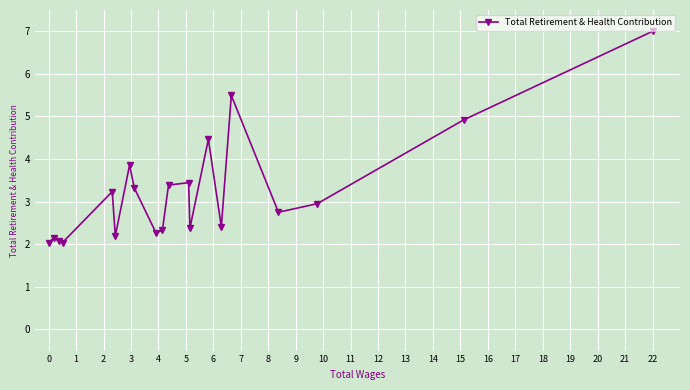

What is the sum of all values?

64.7